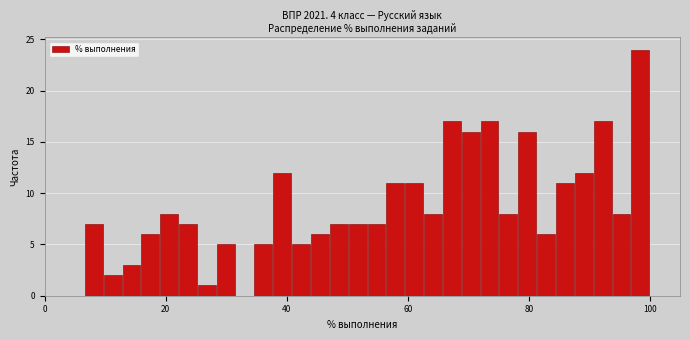

Read against the x-axis, roughly where is the centre of the tallest bar?

98